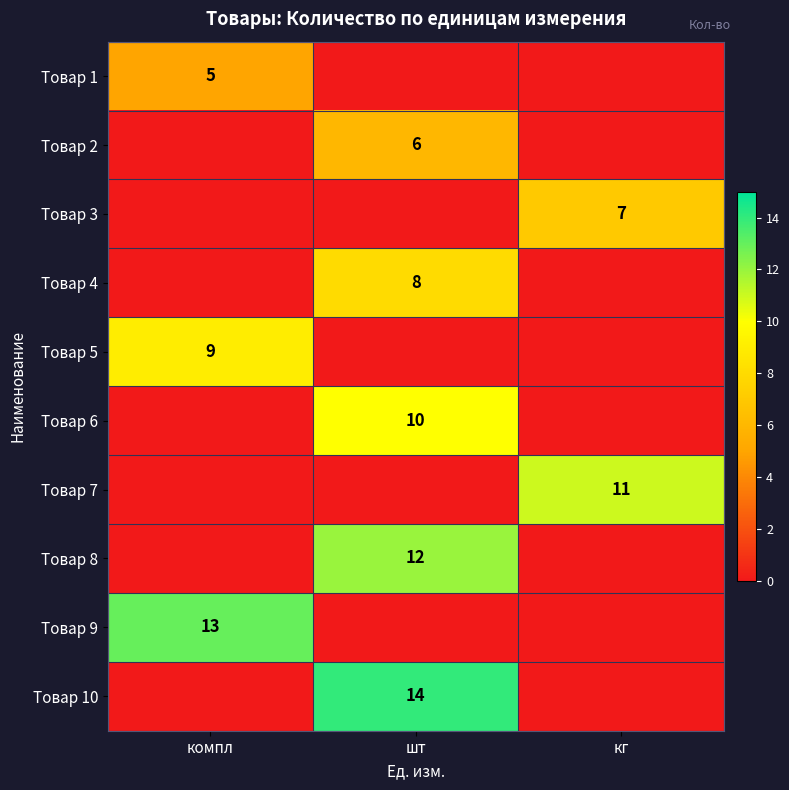

Is it true that Товар 10 equals 3 at шт?

False